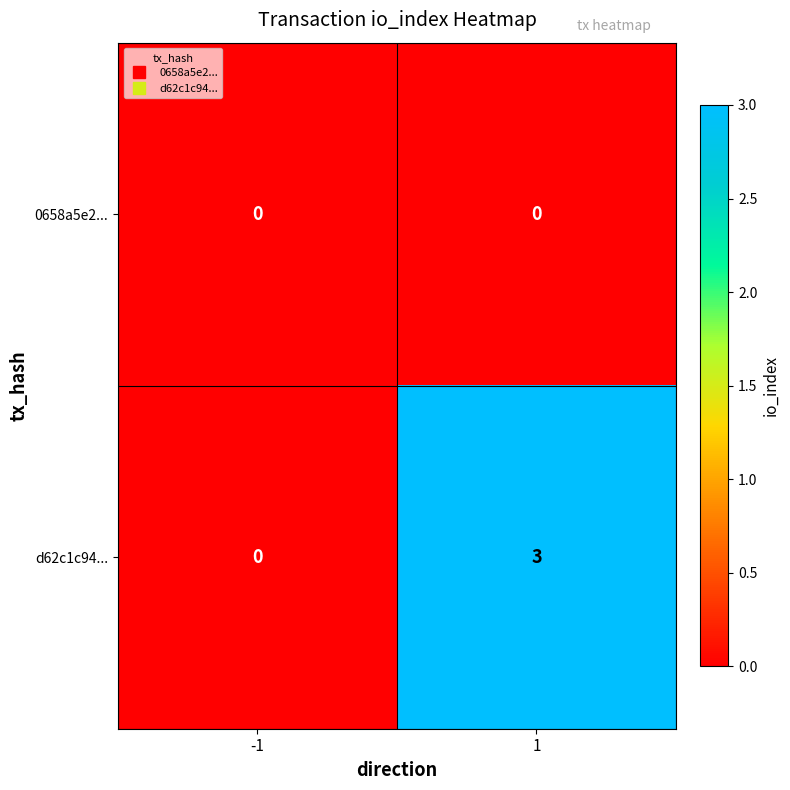

Which series has the largest range (max minus min)?

d62c1c94...